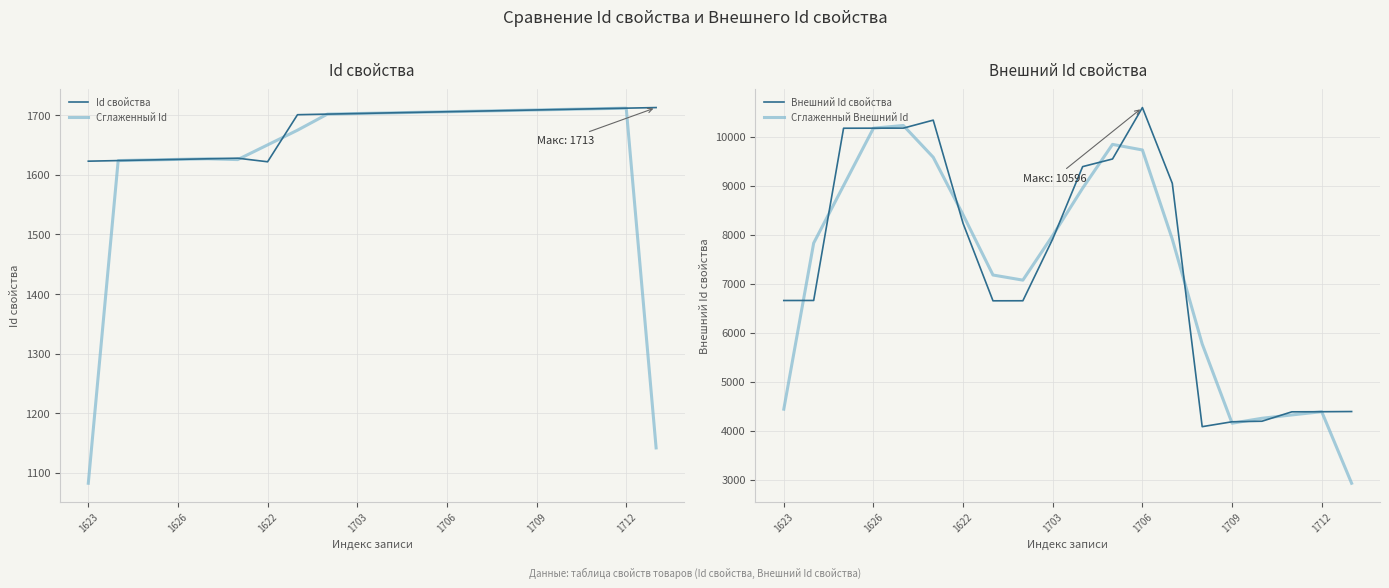

What is the greatest value displayed?

10596.0